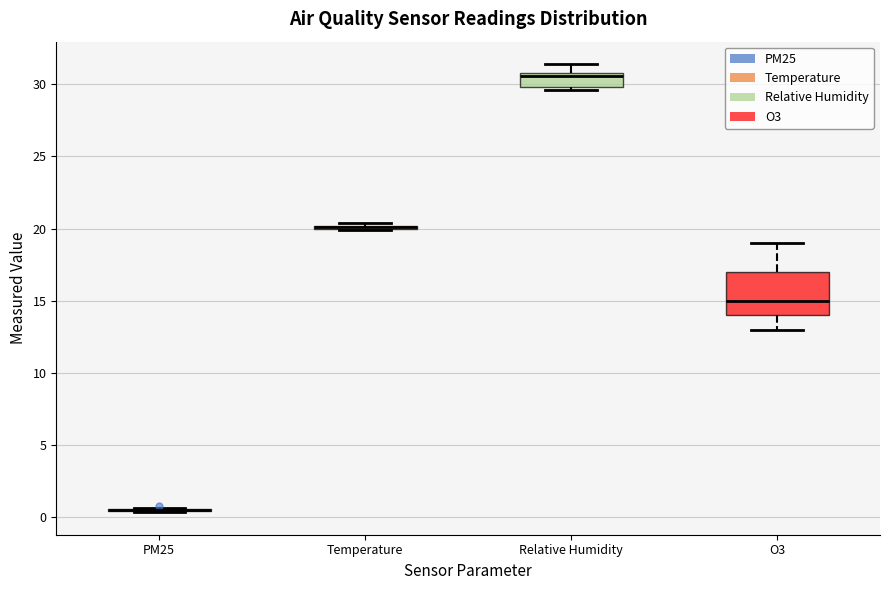

Where does the lower whisker of the box for O3 end on the y-axis? The values are not printed on the chart, so give them approximately, as read against the axis.

13.0